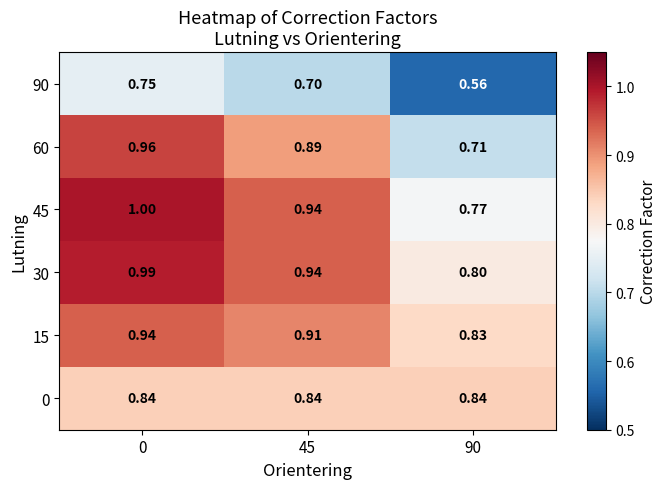

Is the value of 30 at 0 greater than the value of 60 at 45?

Yes